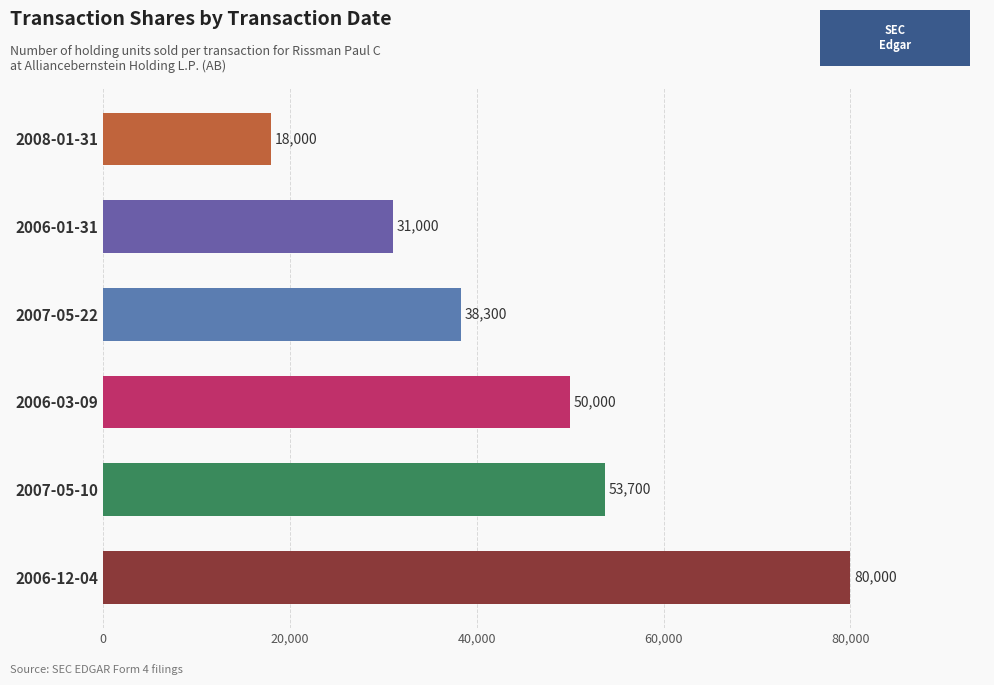

What is the difference between the maximum and minimum values?

62000